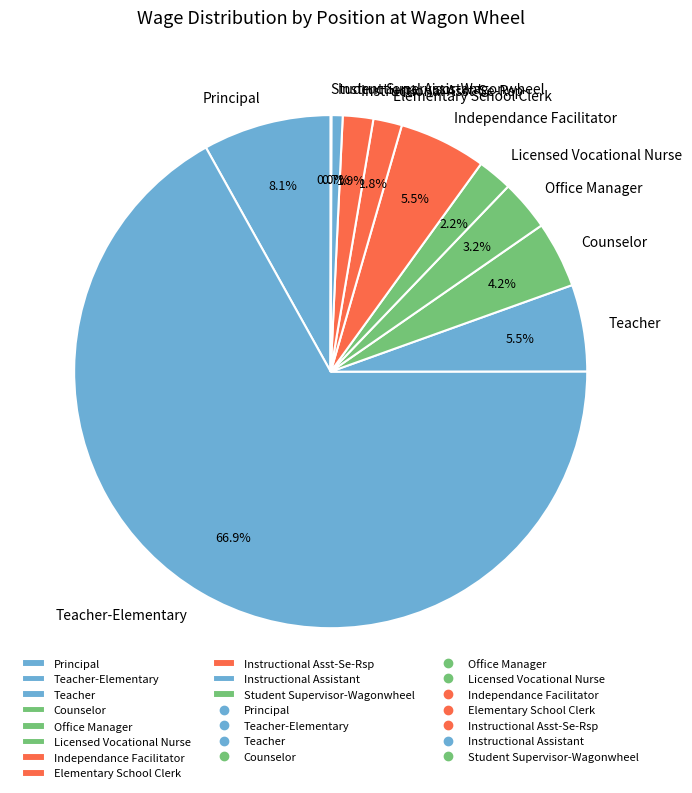

Which category has the biggest portion of the pie?

Teacher-Elementary